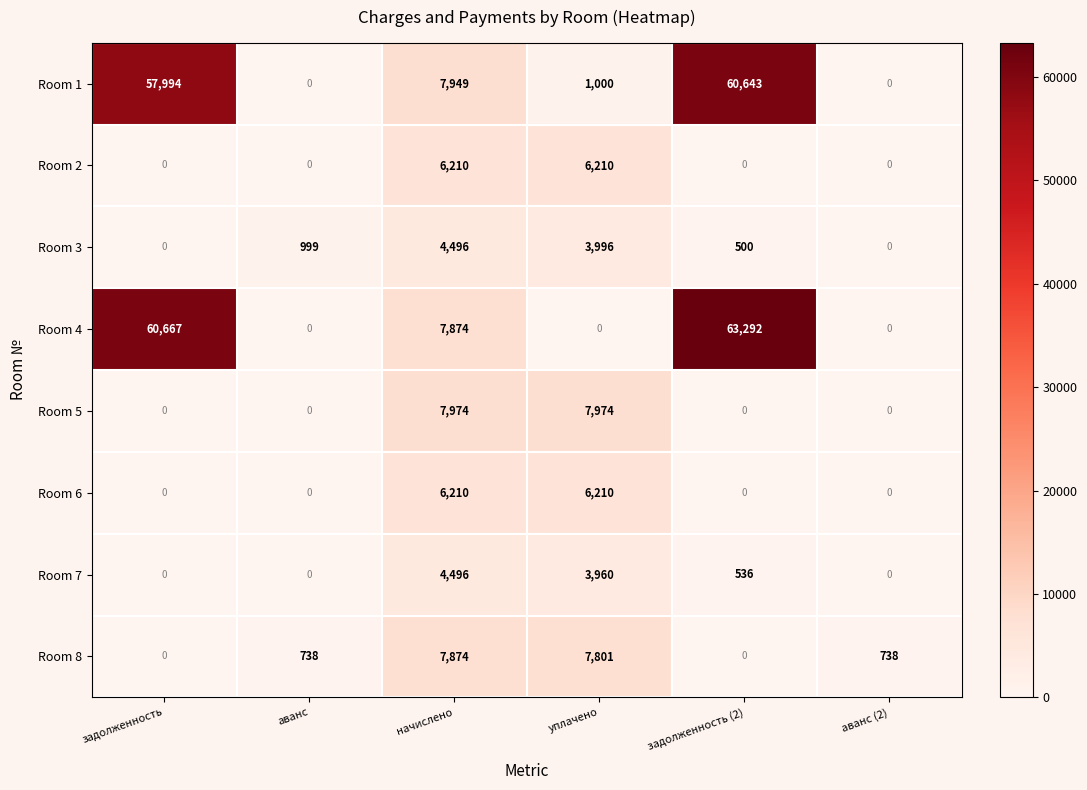

Where does the Room 7 series first go above 536?

начислено